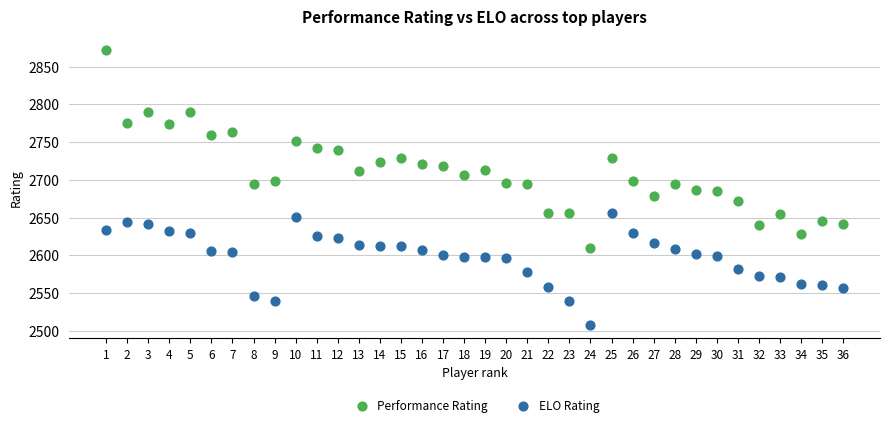

Across all data points, what is the range of Y values (max minus min)?

364